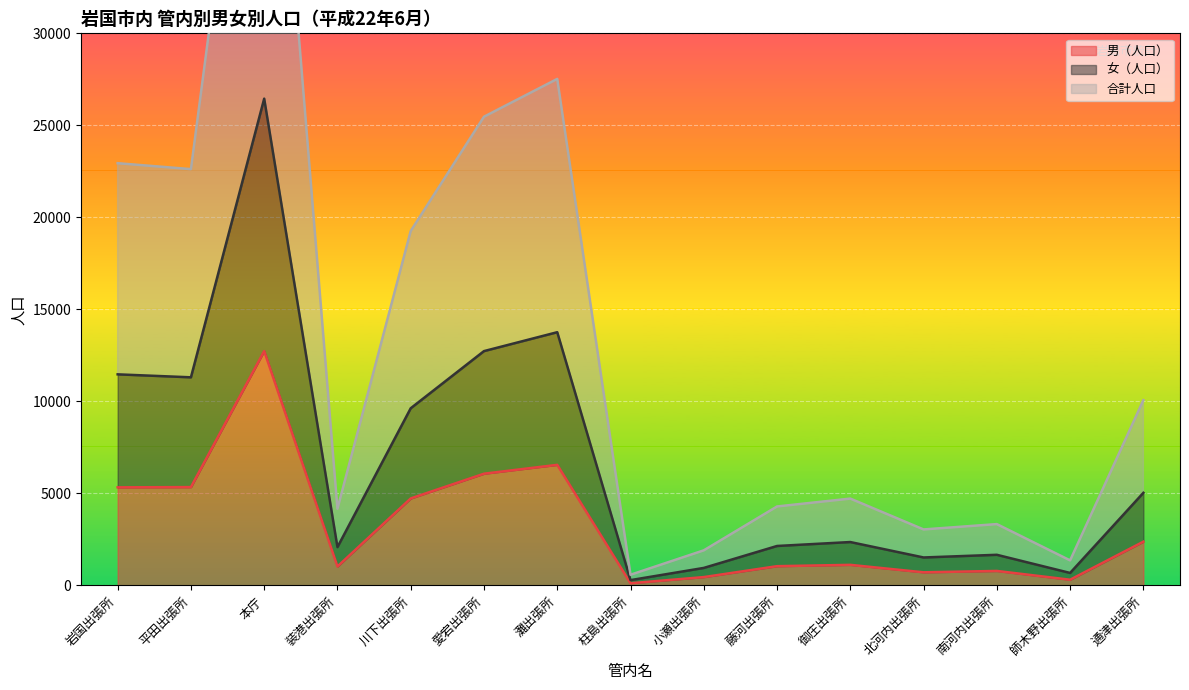

What is the smallest value displayed?

123